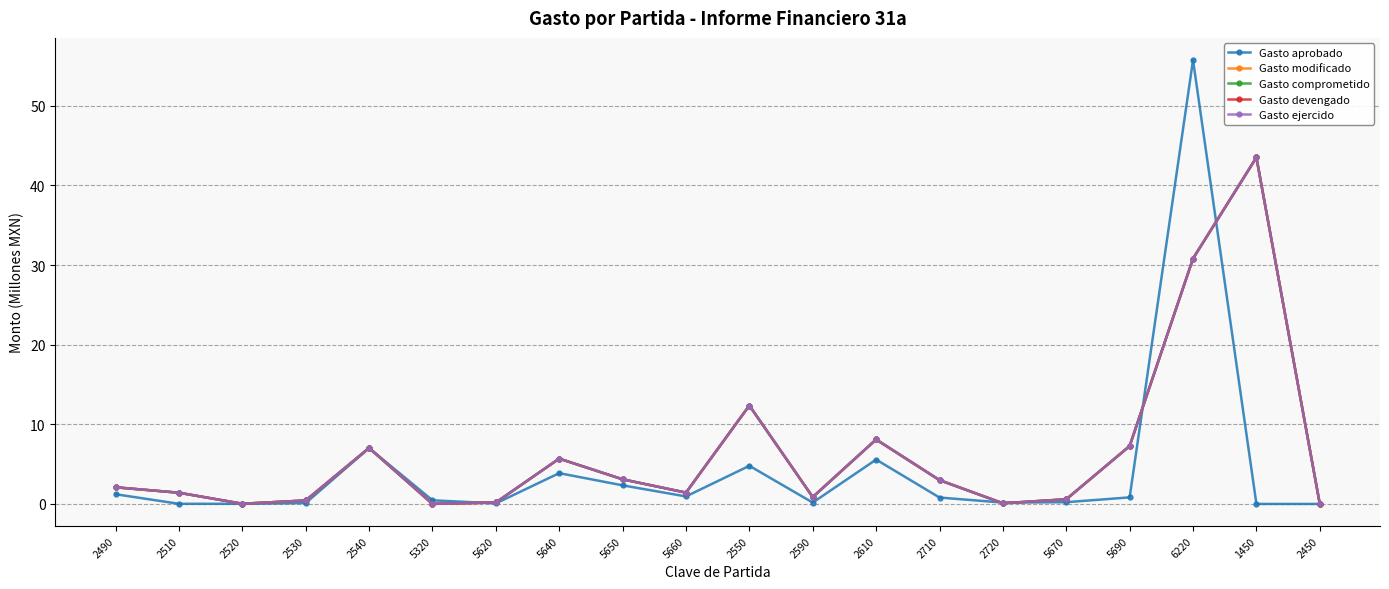

What is the average value of the Gasto modificado series?

6.4